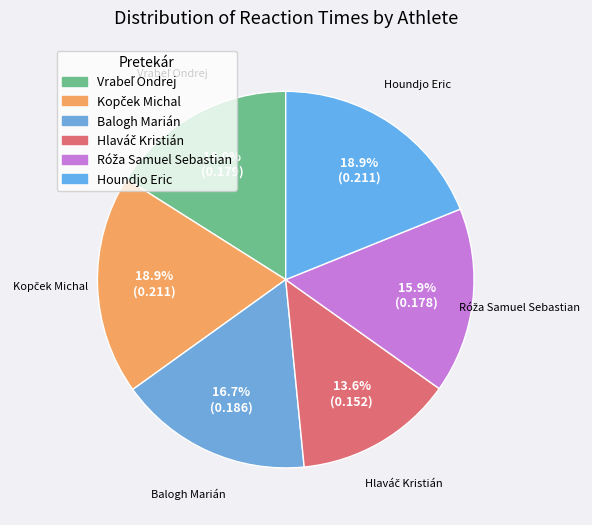

To the nearest percent, what is the average slice percentage?

17%